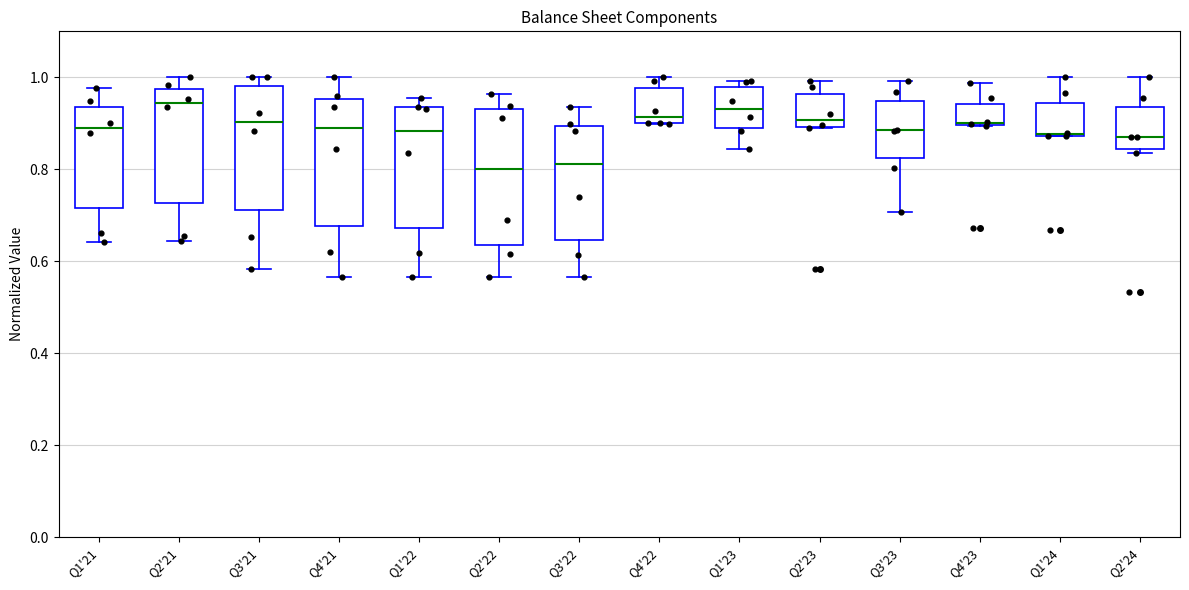

Reading left to right, read every box against the y-axis: the position of its median line, the range the box covers, and the ends of its whiskers. The values are not printed on the chart, so give them approximately, as read against the axis.

Q1'21: median 0.90, box 0.72 to 0.94, whiskers 0.64 to 0.98
Q2'21: median 0.94, box 0.72 to 0.98, whiskers 0.64 to 1.00
Q3'21: median 0.90, box 0.72 to 0.98, whiskers 0.58 to 1.00
Q4'21: median 0.88, box 0.68 to 0.96, whiskers 0.56 to 1.00
Q1'22: median 0.88, box 0.68 to 0.94, whiskers 0.56 to 0.96
Q2'22: median 0.80, box 0.64 to 0.94, whiskers 0.56 to 0.96
Q3'22: median 0.82, box 0.64 to 0.90, whiskers 0.56 to 0.94
Q4'22: median 0.92, box 0.90 to 0.98, whiskers 0.90 to 1.00
Q1'23: median 0.94, box 0.88 to 0.98, whiskers 0.84 to 1.00
Q2'23: median 0.90 (just above the box's lower edge), box 0.90 to 0.96, whiskers 0.88 to 1.00
Q3'23: median 0.88, box 0.82 to 0.94, whiskers 0.70 to 1.00
Q4'23: median 0.90, box 0.90 to 0.94, whiskers 0.90 to 0.98
Q1'24: median 0.88 (drawn on the box's lower edge), box 0.88 to 0.94, whiskers 0.88 to 1.00
Q2'24: median 0.88, box 0.84 to 0.94, whiskers 0.84 (just below the box's lower edge) to 1.00